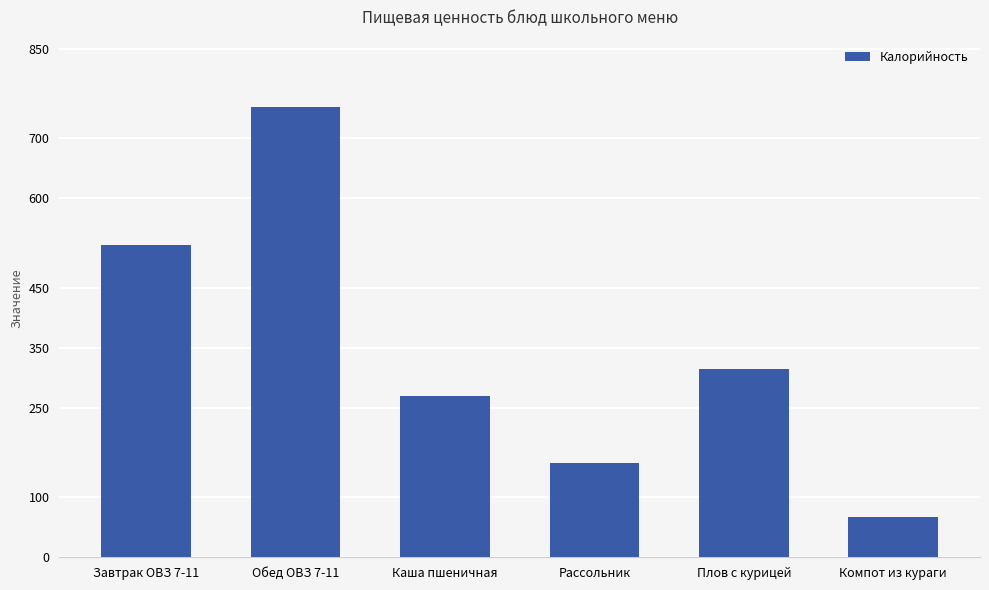

Are the bars grouped side by side (vs. stacked)?

No